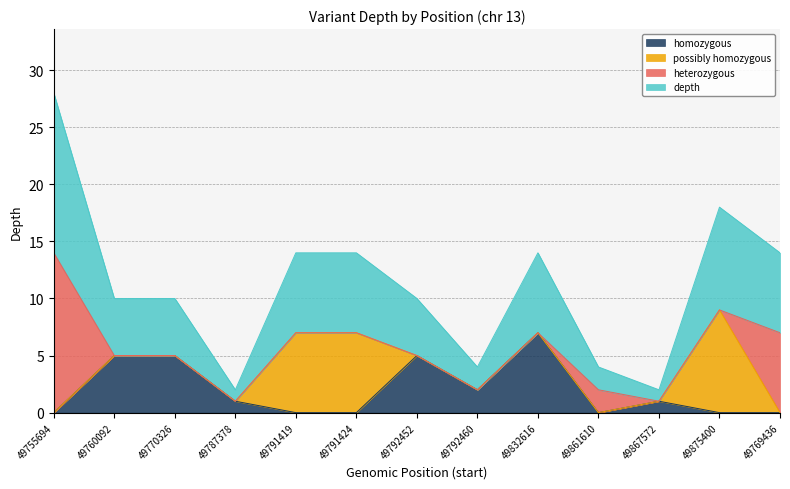

Where does the depth series first go above 5?

49755694